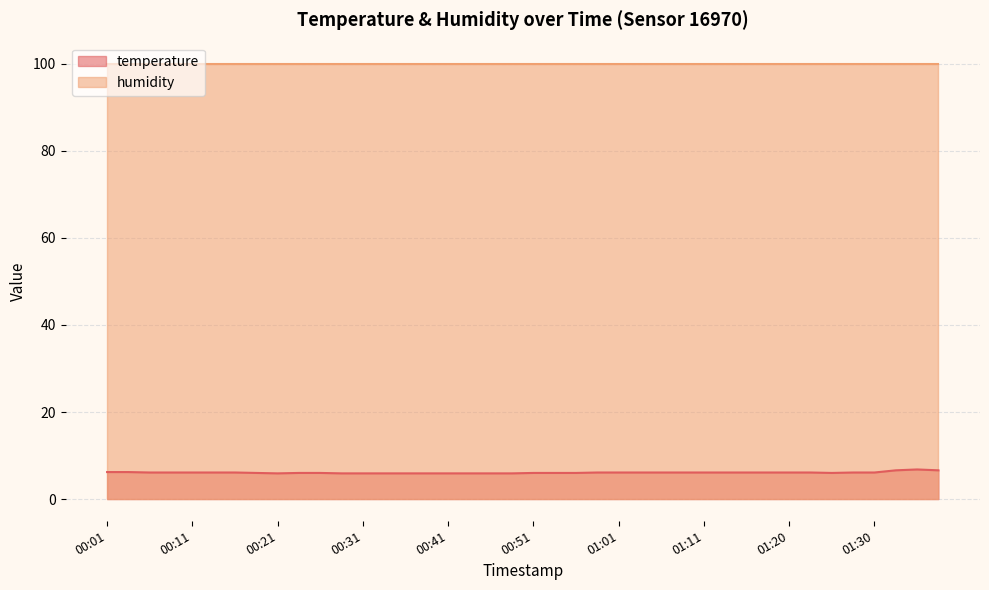

Count the number of values greater than 6.

23